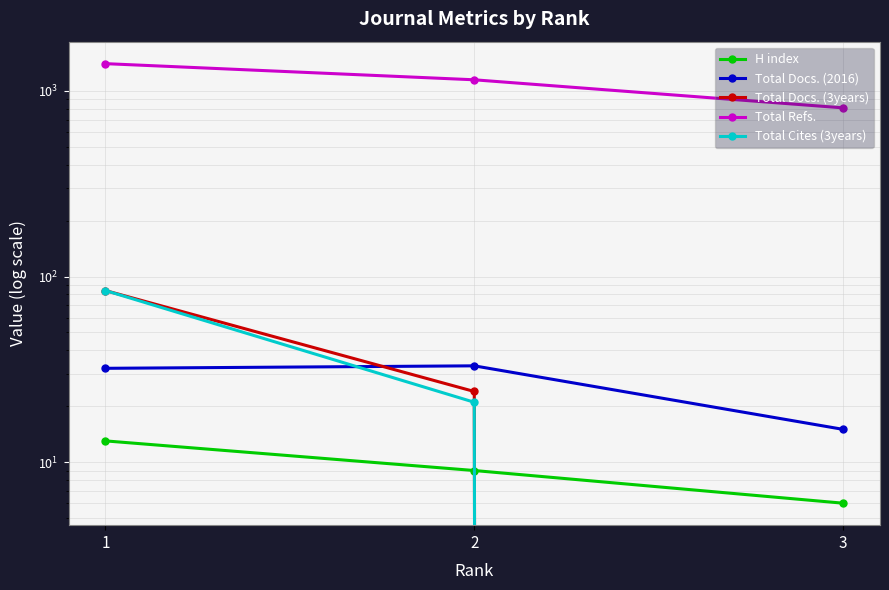

What is the sum of the Total Docs. (2016) values at 2 and 1?

65